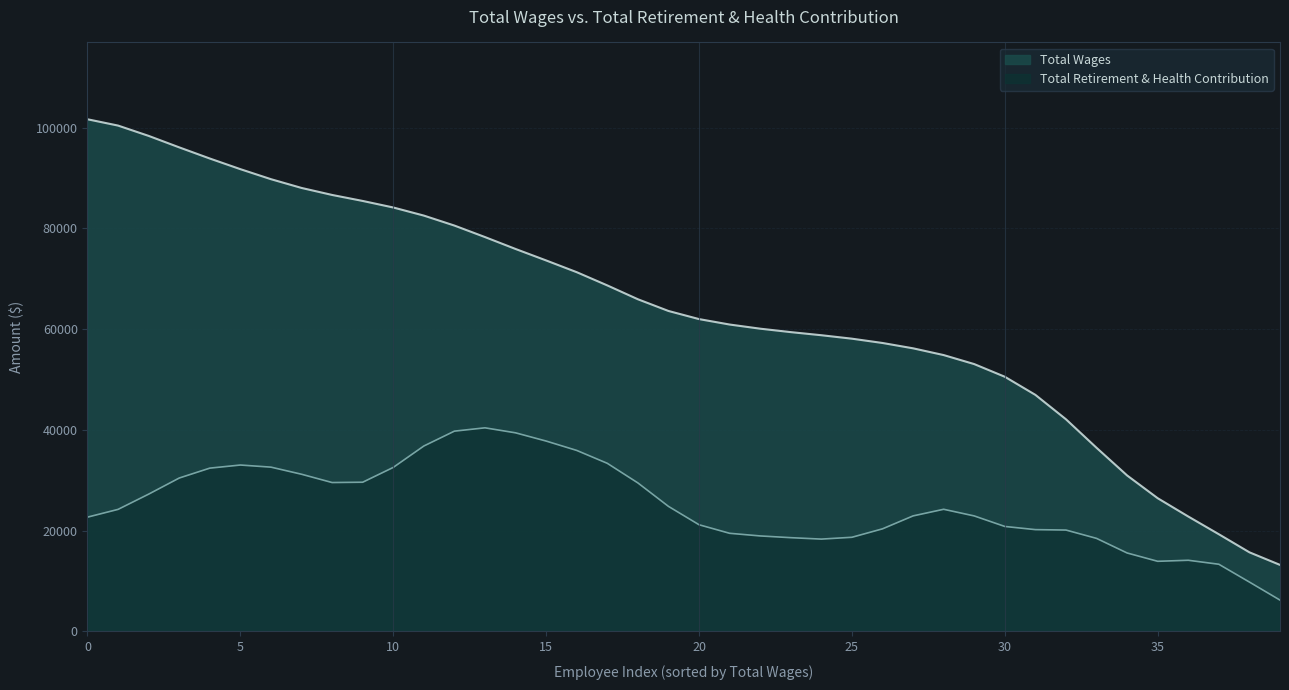

Which series has the largest range (max minus min)?

Total Wages